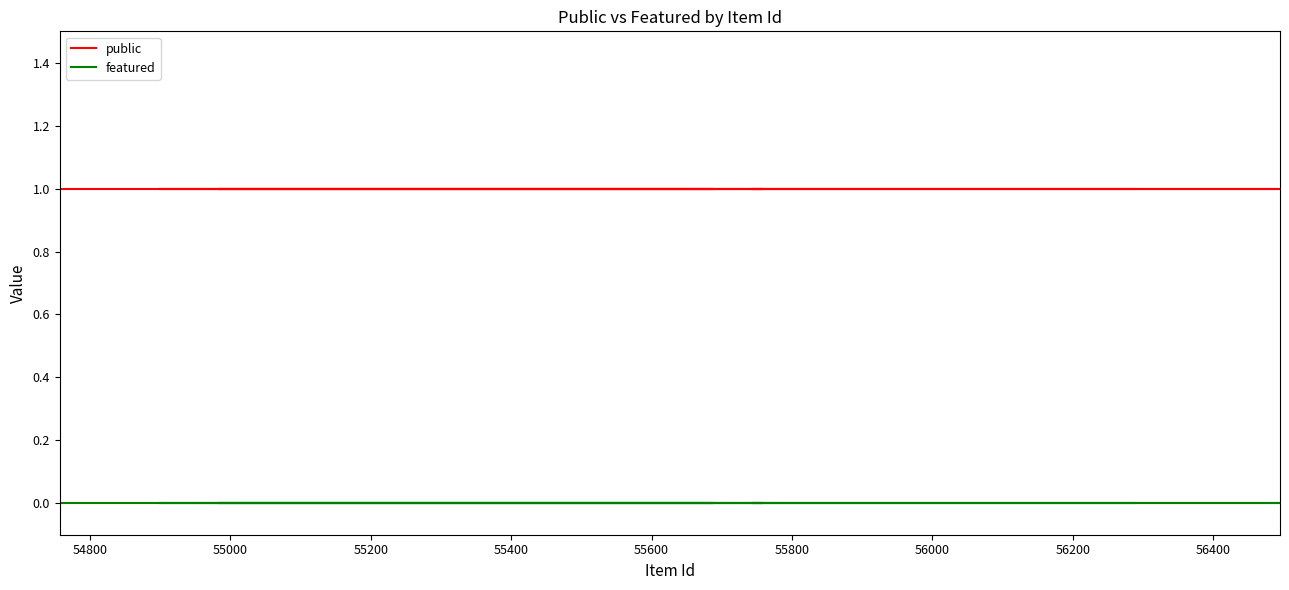

Which series has the widest spread of values?

public